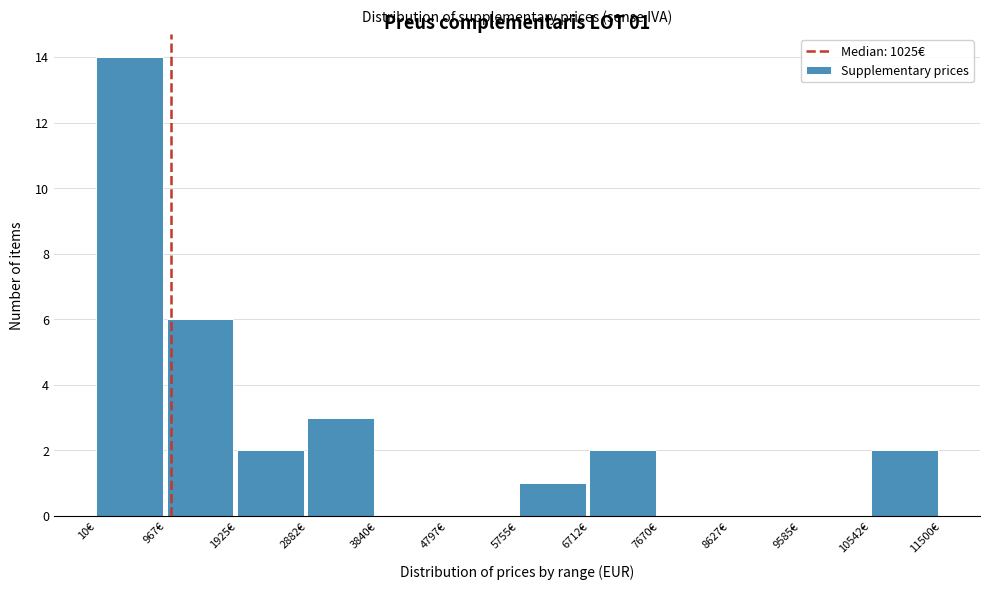

Which range on the x-axis has the tallest bar?

0 to 1000